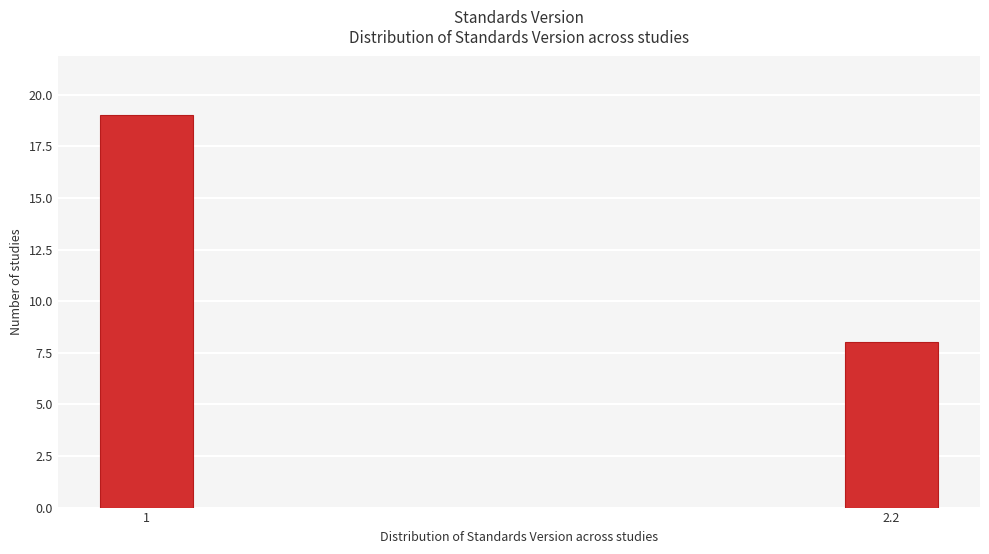

Reading left to right, list all the values displayed in this chart.

19	8